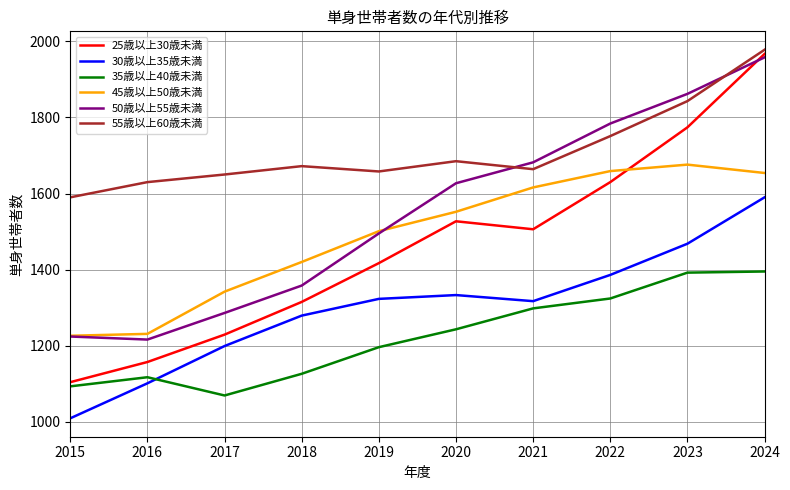

True or false: 25歳以上30歳未満 and 50歳以上55歳未満 cross at least once.

True